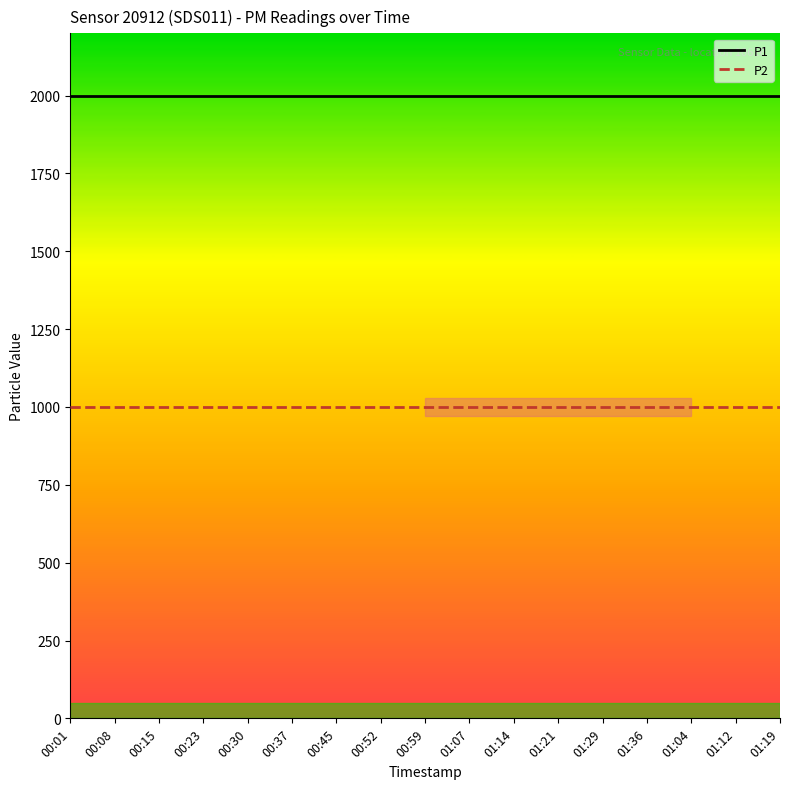

What is the approximate value of P1 at 01:21?

1999.9